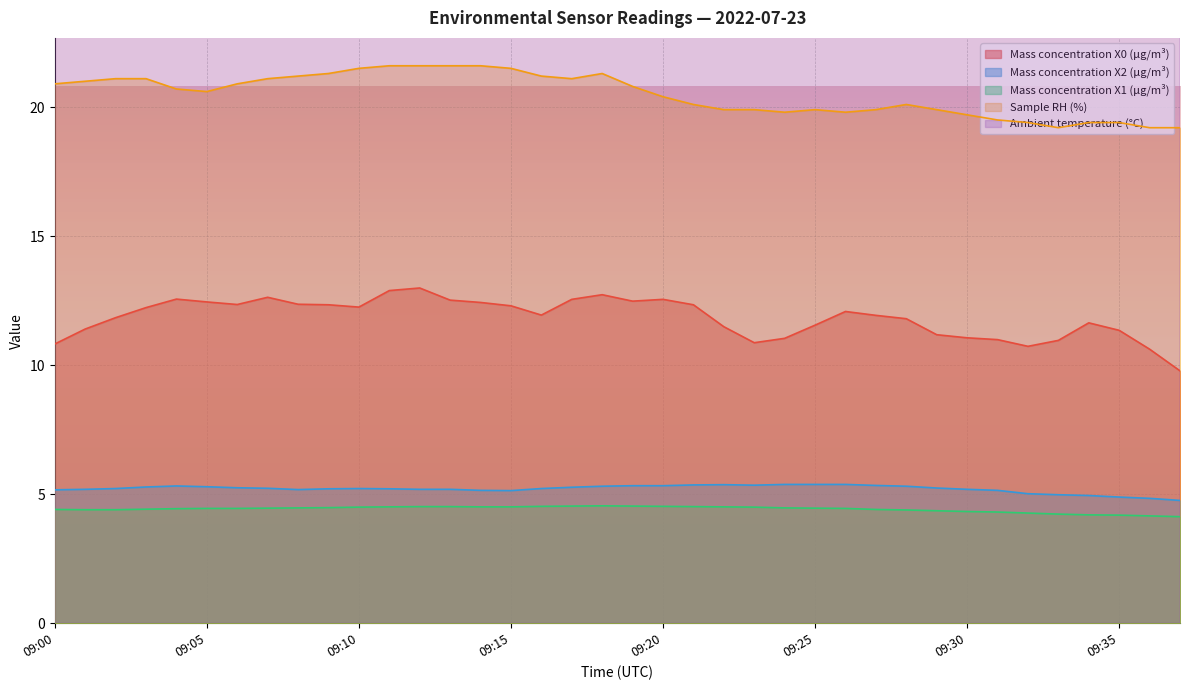

Count the number of data series in this chart.

5